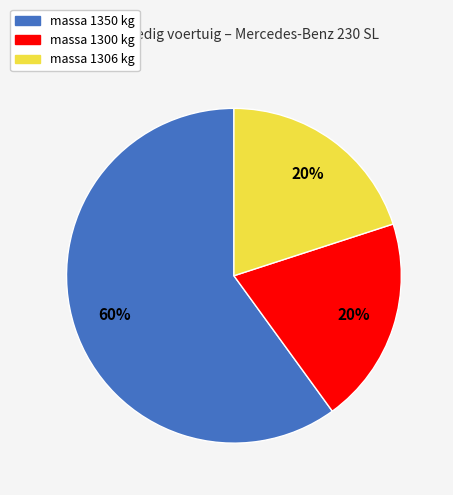

To the nearest percent, what is the average slice percentage?

33%